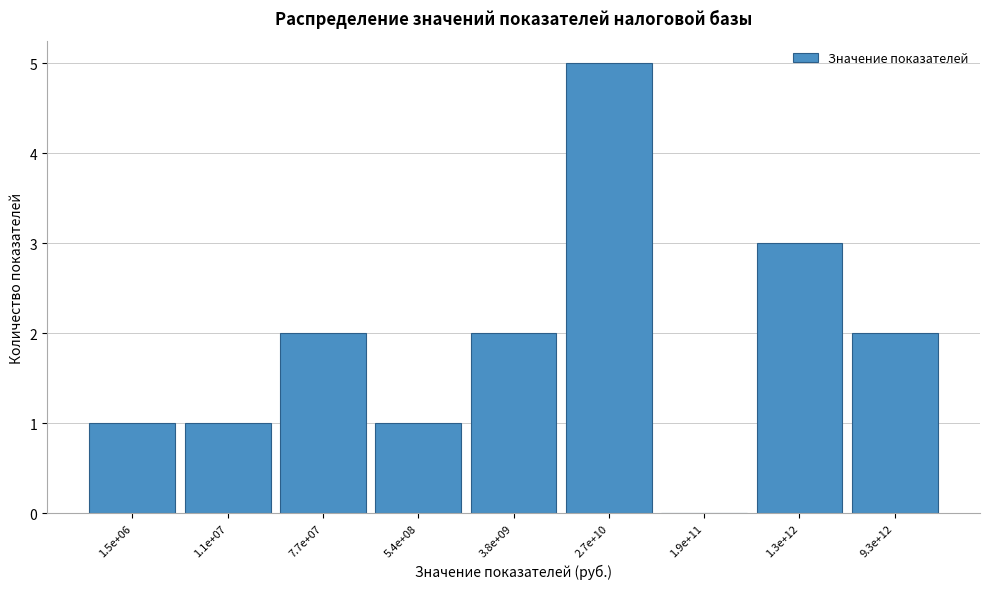

Reading right to left, what are all the values shown in this chart?

9.3e+12=2	1.3e+12=3	1.9e+11=0	2.7e+10=5	3.8e+09=2	5.4e+08=1	7.7e+07=2	1.1e+07=1	1.5e+06=1